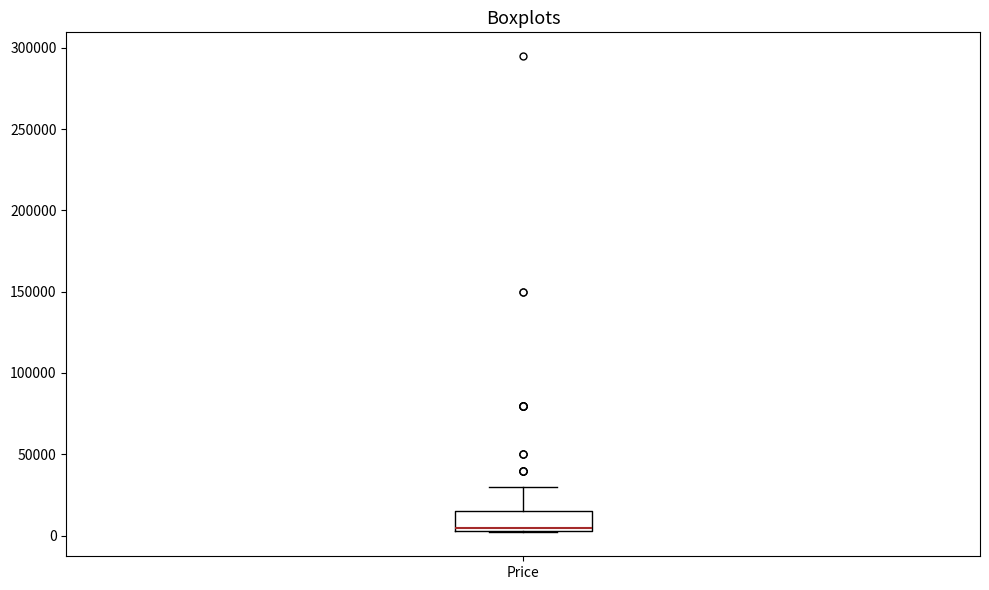

Read this box plot against the y-axis: the position of the median line, the range covered by the box, and the ends of both whiskers. The values are not printed on the chart, so give them approximately, as read against the axis.

median 5000 (just above the box's lower edge), box 5000 to 15000, whiskers 0 to 30000